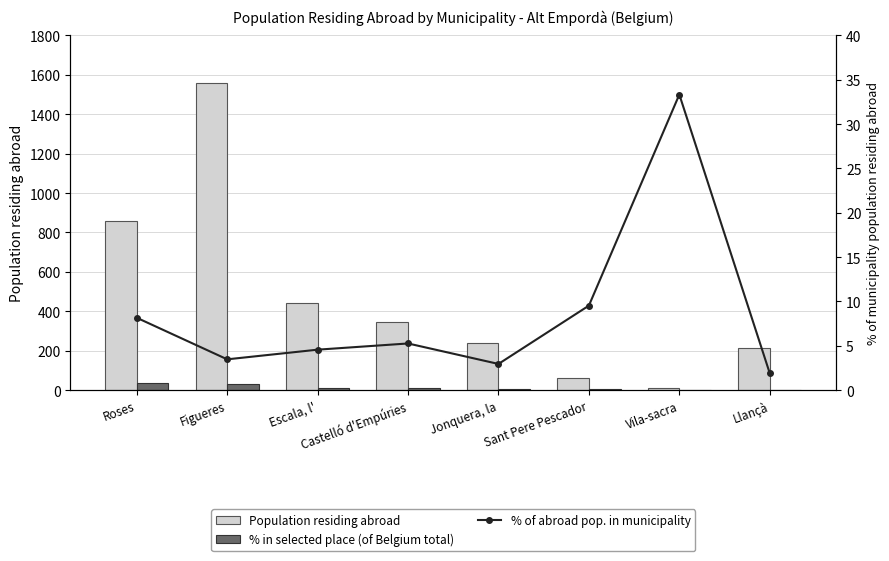

What is the approximate value of % in selected place (of Belgium total) at Castelló d'Empúries?

9.5